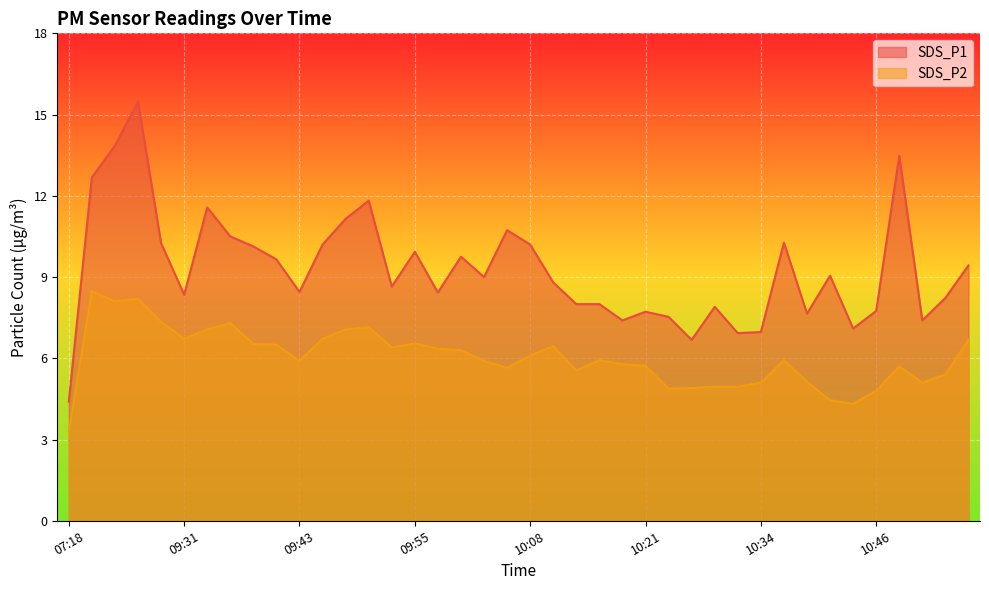

What position from the right is 10:46?

5